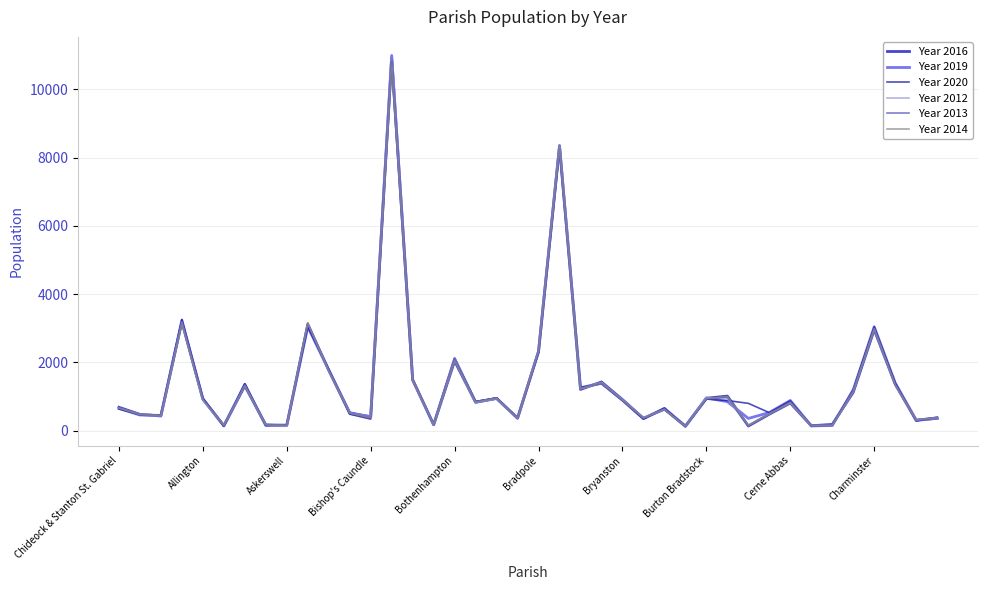

Reading left to right, extract all data points from this chart.

Year 2016: 686	479	432	3192	925	143	1313	169	161	3114	1775	527	404	10927	1493	173	2042	834	947	372	2326	8351	1210	1428	912	362	639	137	951	1015	138	485	812	146	184	1126	2957	1363	304	363
Year 2019: 651	460	448	3233	934	148	1358	151	160	3043	1775	508	415	10992	1485	179	2112	835	945	363	2314	8335	1260	1394	893	352	656	126	961	851	360	532	887	140	153	1193	3046	1402	312	369
Year 2020: 639	468	458	3262	953	133	1378	159	167	3046	1799	484	341	10824	1496	188	2128	852	961	364	2295	8258	1266	1376	887	346	661	124	927	884	802	529	873	145	158	1212	3041	1399	288	394
Year 2012: 668	490	451	3190	903	161	1327	186	158	3146	1763	522	390	10660	1501	186	2136	841	944	370	2335	8284	1231	1378	897	379	632	110	956	937	141	506	816	163	152	1178	2952	1333	304	392
Year 2013: 677	482	456	3166	943	157	1339	180	161	3155	1762	514	393	10730	1496	185	2104	859	954	377	2330	8284	1250	1379	889	374	609	121	925	990	132	491	849	163	155	1163	2979	1344	314	395
Year 2014: 663	471	443	3154	903	151	1318	167	151	3158	1750	511	385	10866	1472	179	2051	833	956	365	2336	8352	1227	1418	903	375	620	133	948	1002	161	485	821	142	154	1130	2995	1350	316	385